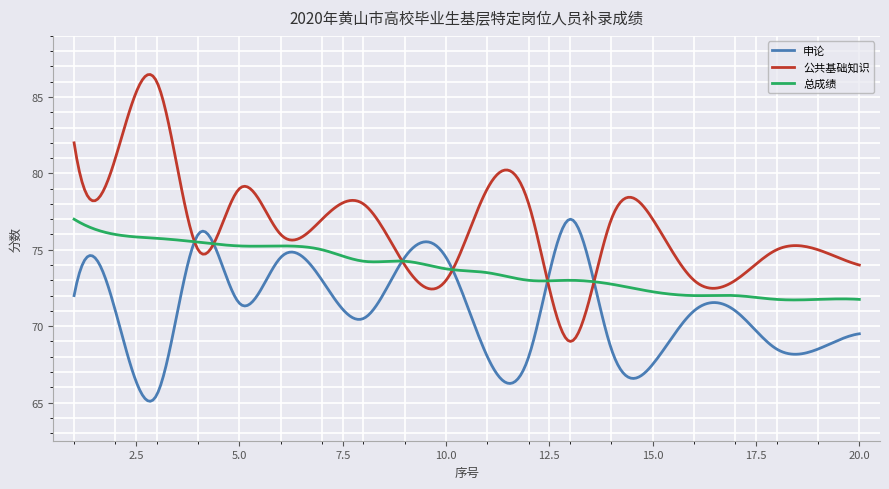

Which series has the largest range (max minus min)?

公共基础知识